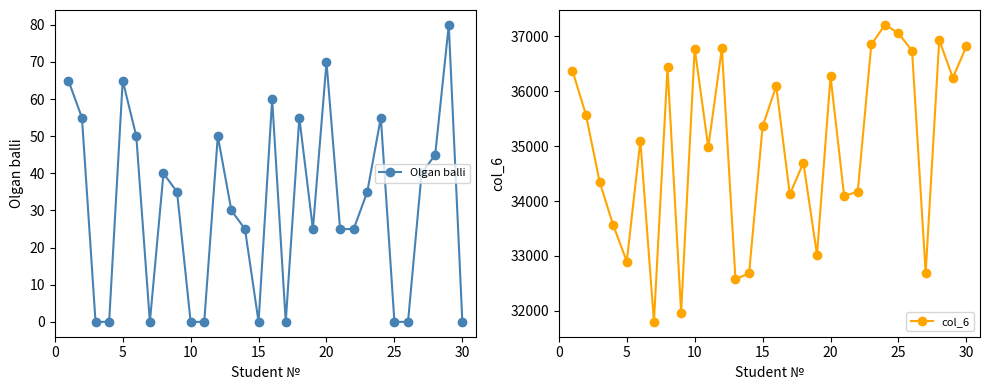

The Olgan balli series shows 0 at 15. True or false?

True